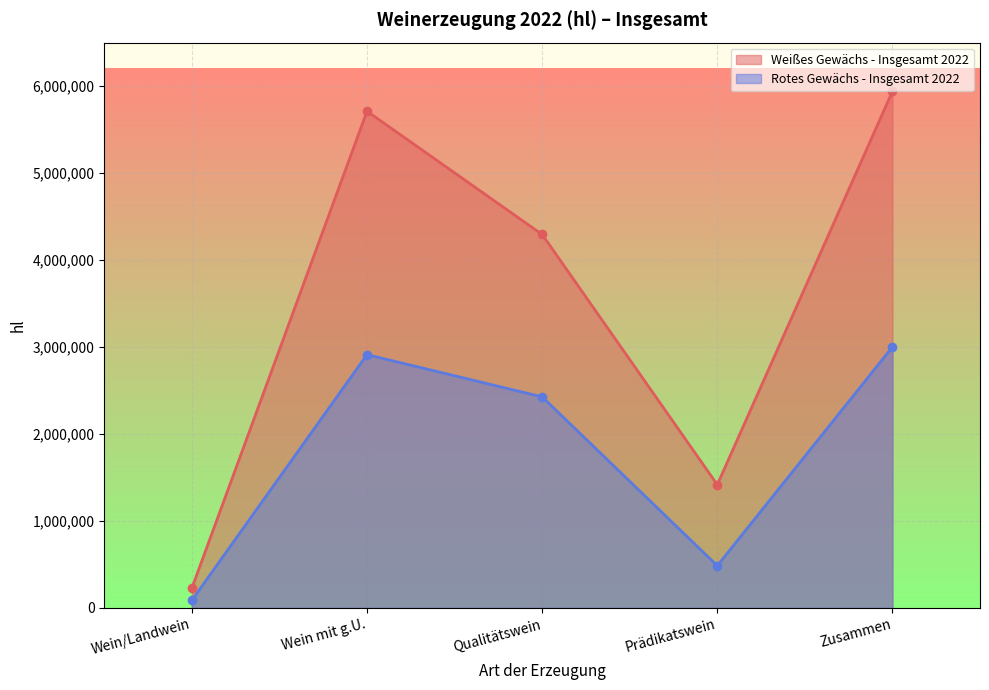

Where is the first local maximum for Rotes Gewächs - Insgesamt 2022?

Wein mit g.U.